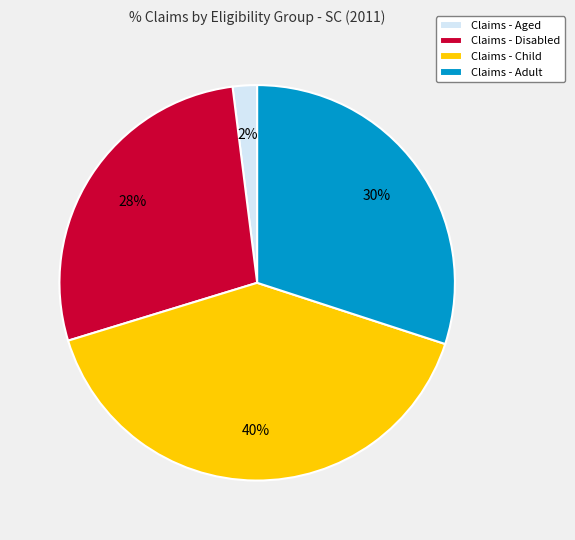

Which slice is the largest?

Claims - Child